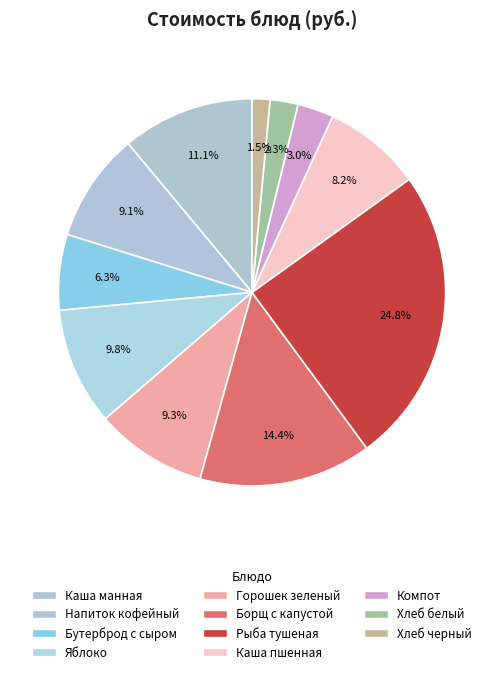

Which has a higher value, Компот or Бутерброд с сыром?

Бутерброд с сыром